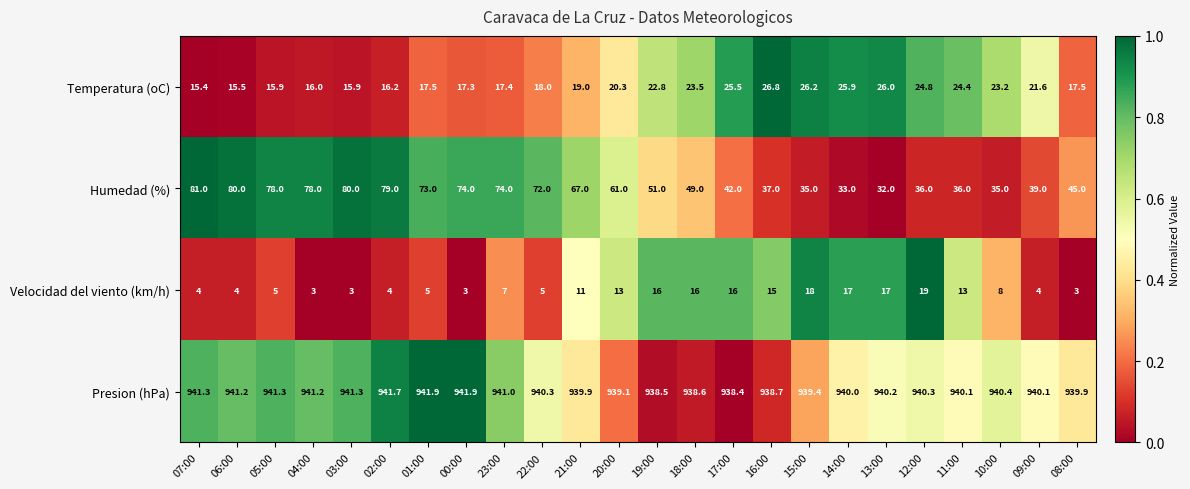

Which series has the largest total across all categories?

Presion (hPa)